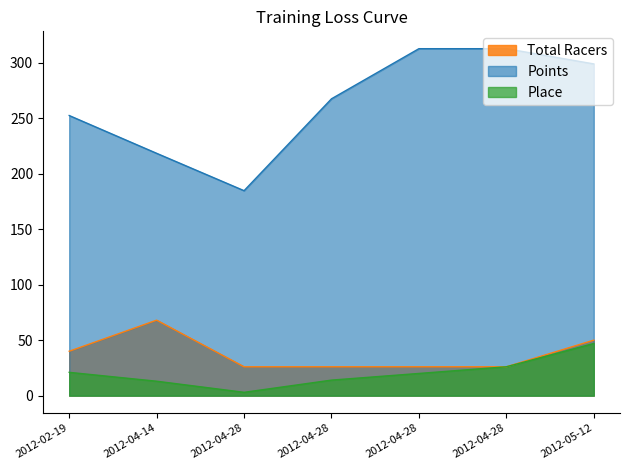

True or false: Place has more than 1 points higher than both neighbors.

False